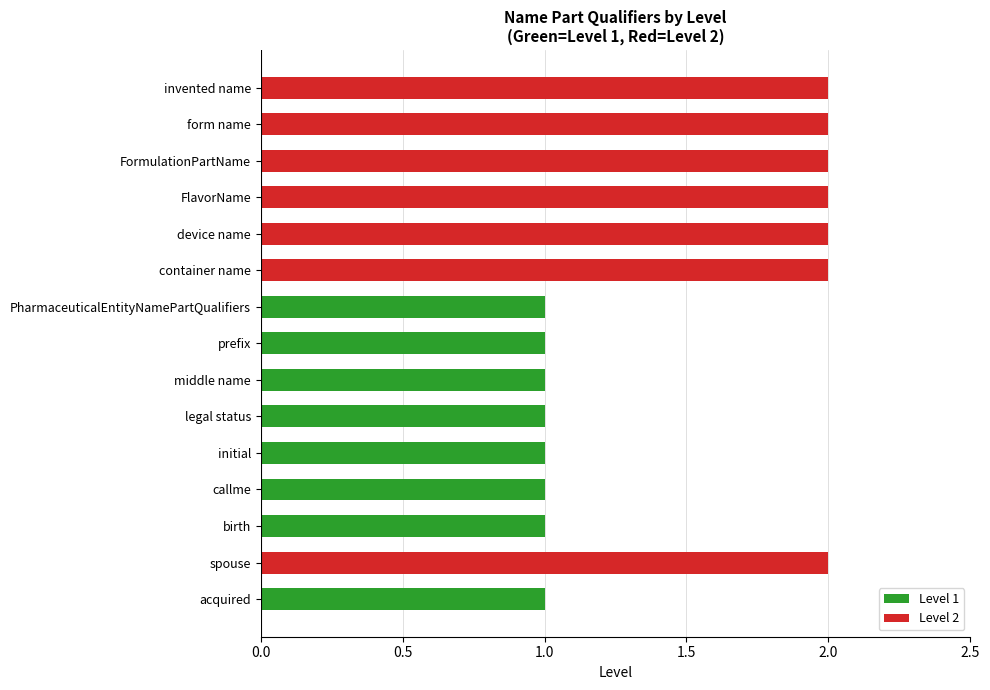

Reading bottom to top, transcribe all the data shown in this chart.

1	2	1	1	1	1	1	1	1	2	2	2	2	2	2